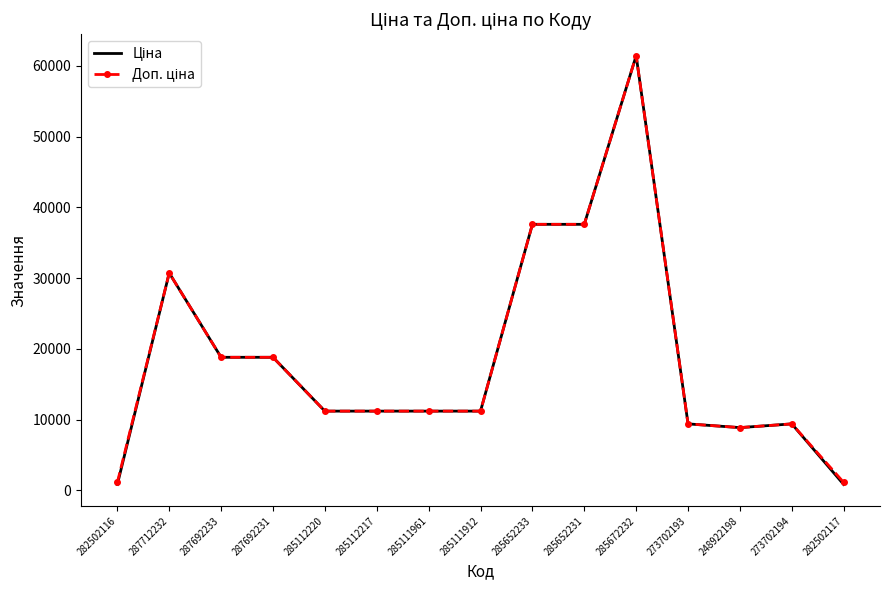

Which category has the highest value across all series?

285672232